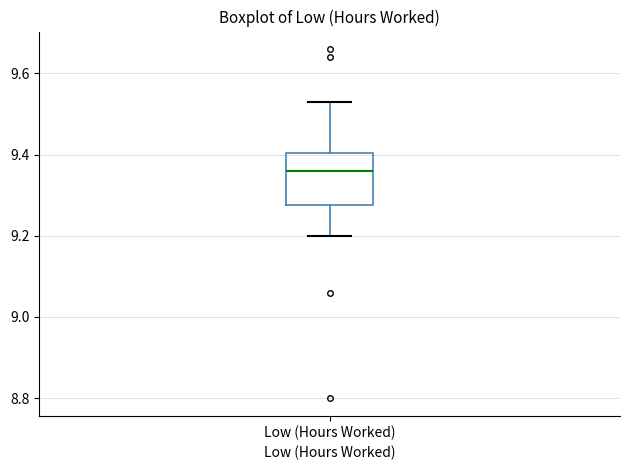

Where is the upper edge of the box for Low (Hours Worked) on the y-axis? The values are not printed on the chart, so give them approximately, as read against the axis.

9.40